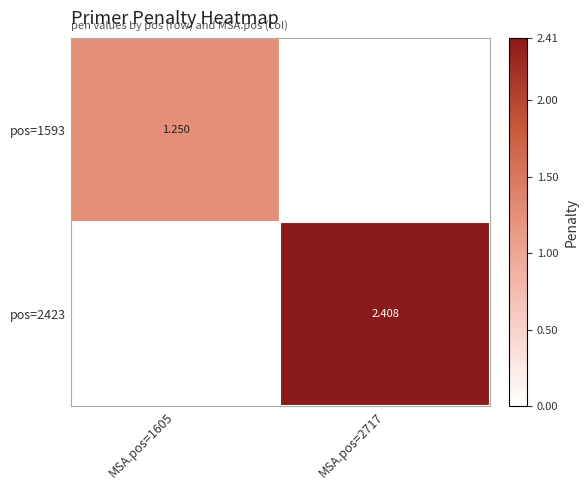

At how many categories does at least one series exceed 0?

2